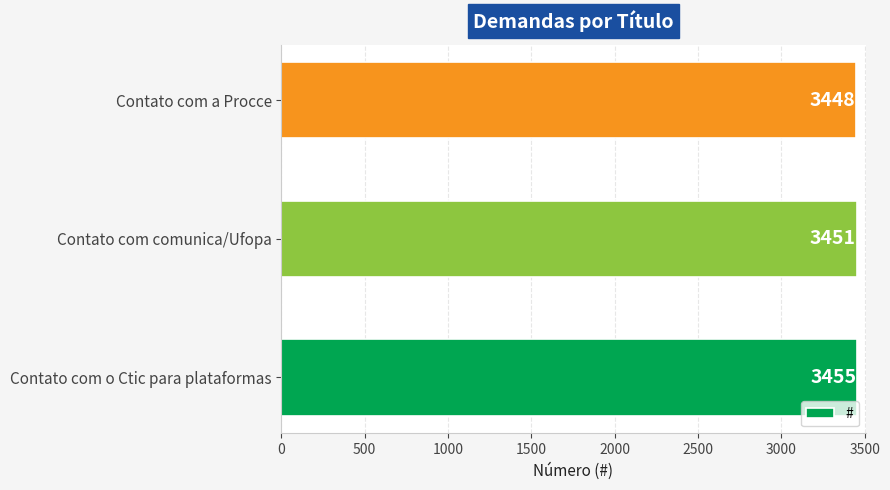

Which label corresponds to the smallest value in the chart?

Contato com a Procce